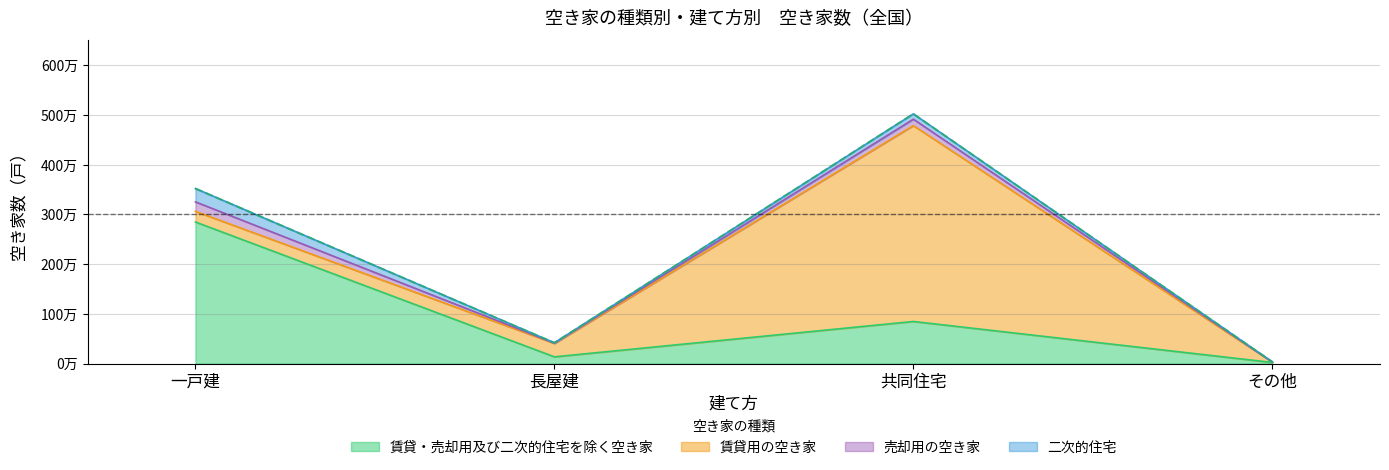

What is the greatest value displayed?

5023500